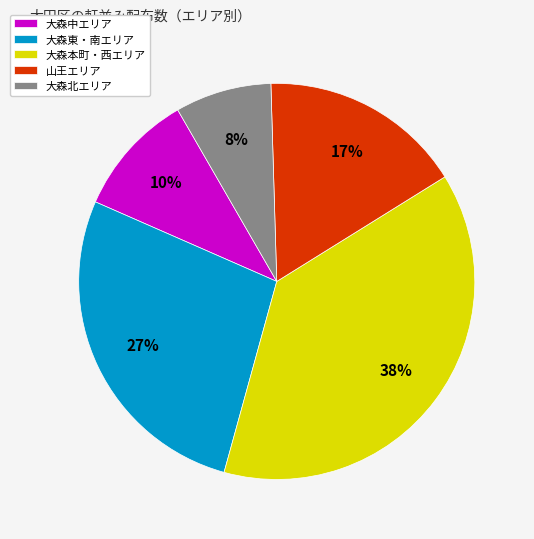

What percentage is the 大森北エリア slice, to the nearest percent?

8%